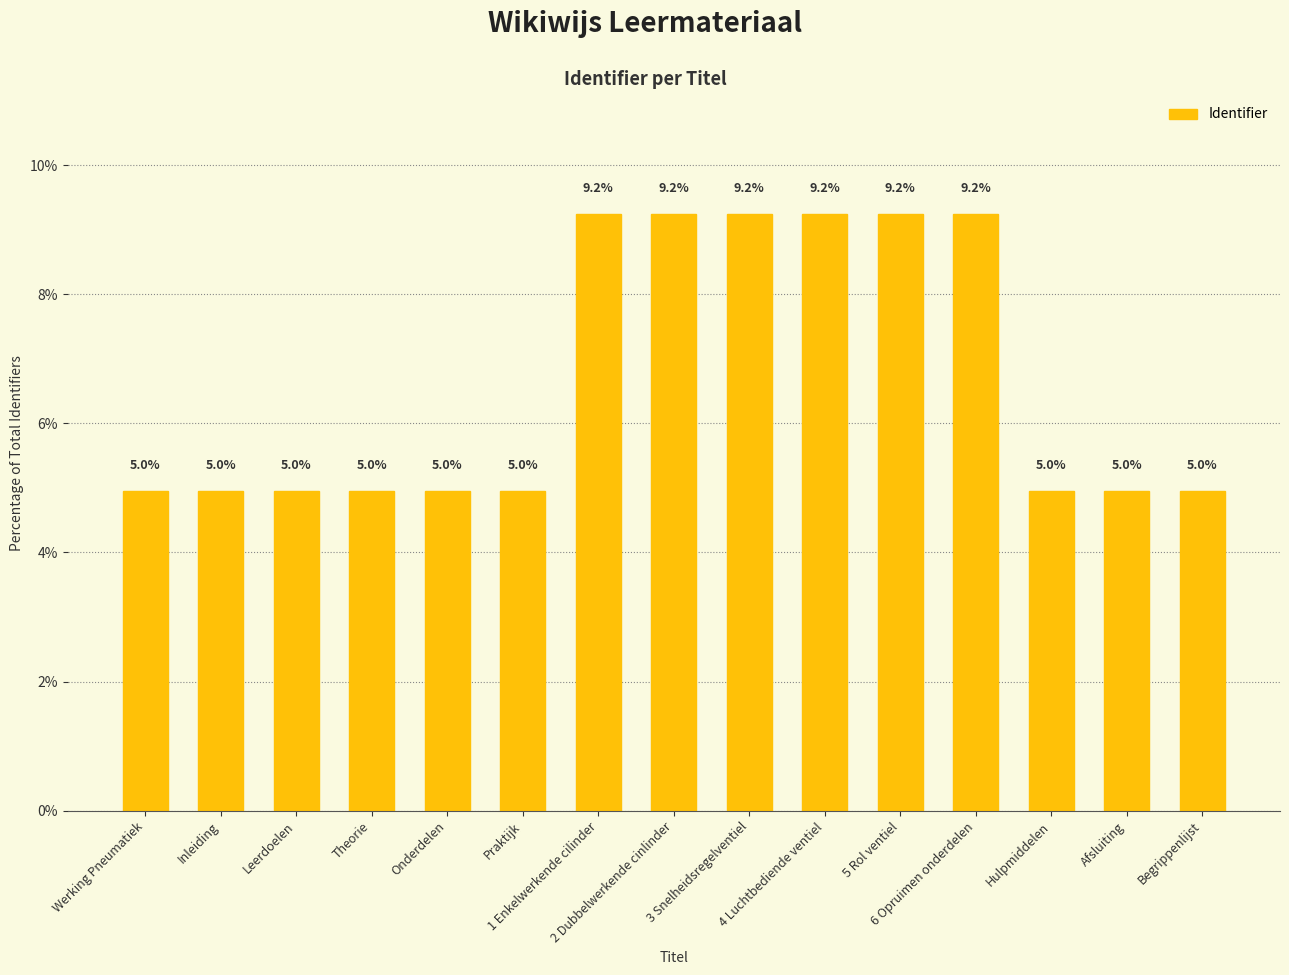

What is the value of the 14th bar from the left?

5.0